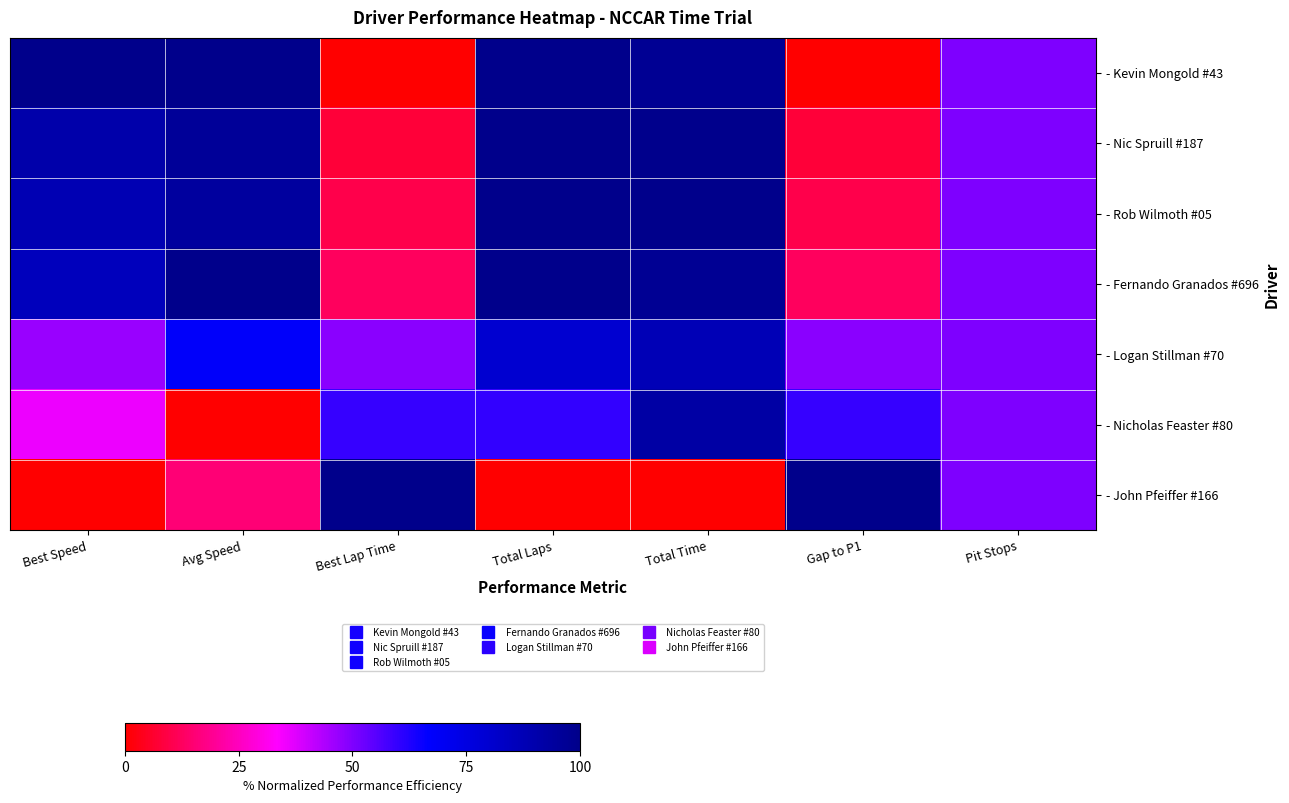

What is the total value across all series at Avg Speed?

472.8